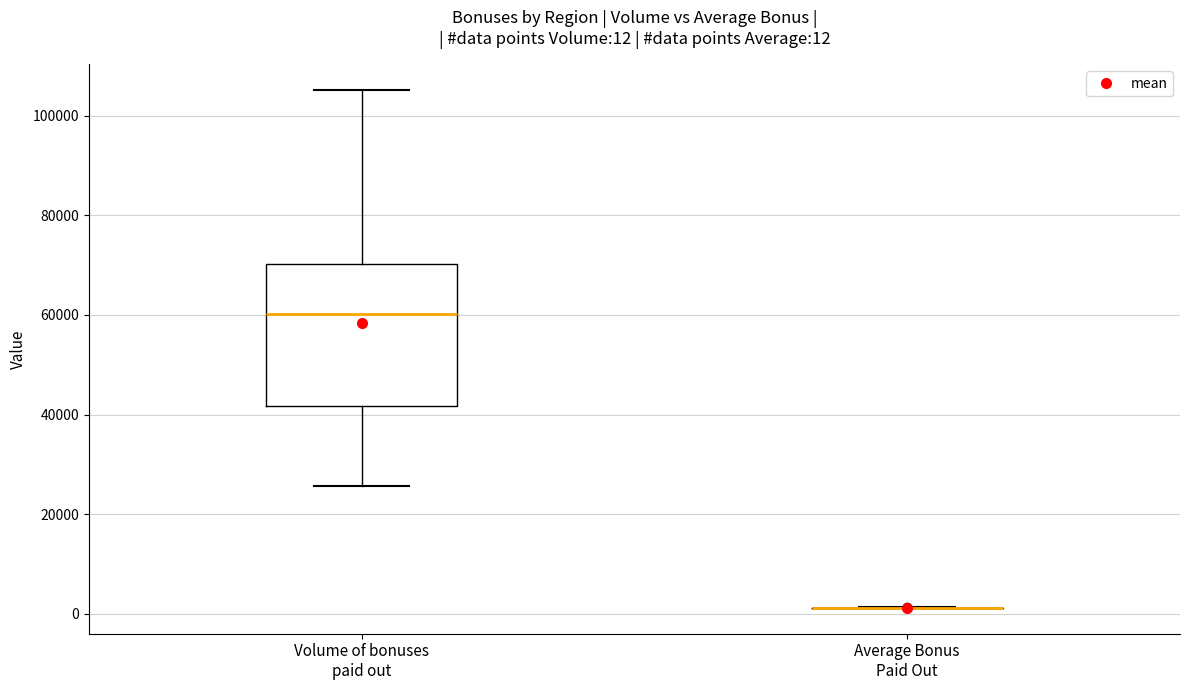

Which box is the tallest, from its lower edge to its upper edge?

Volume of bonuses paid out